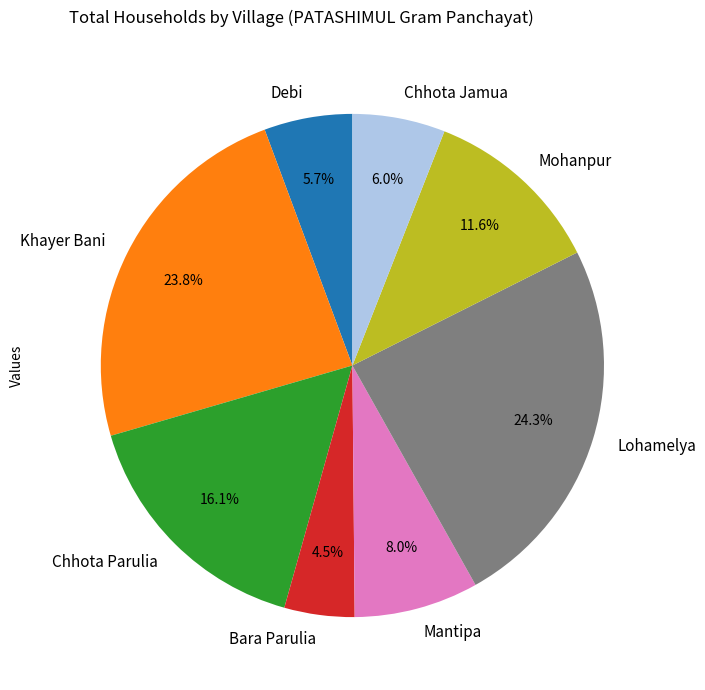

Which category has the smallest portion of the pie?

Bara Parulia